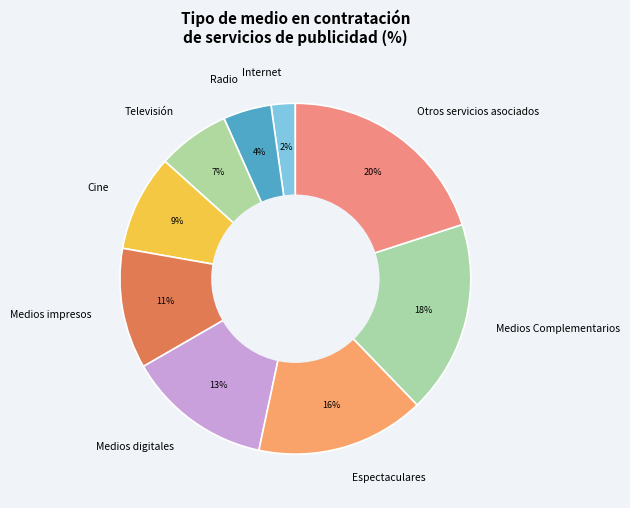

To the nearest percent, what is the difference between the Internet and Medios Complementarios slice percentages?

16%